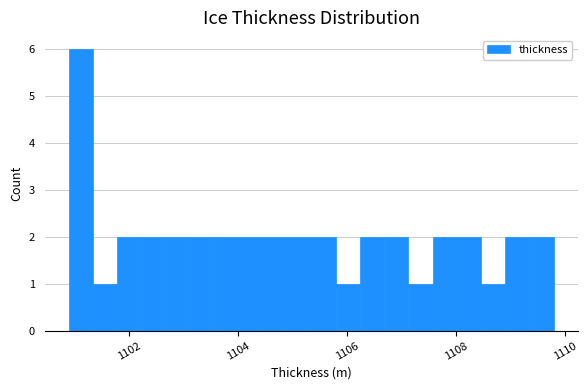

Around what value on the x-axis is the tallest bar? Give the approximate position of its centre, as read against the axis.

1101.2